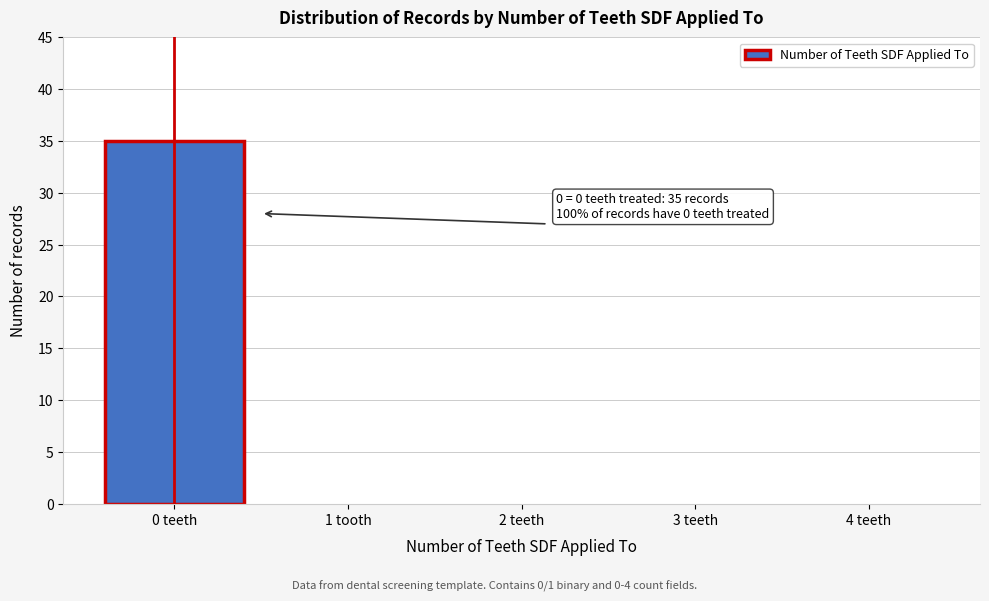

Reading right to left, extract all data points from this chart.

4 teeth=0	3 teeth=0	2 teeth=0	1 tooth=0	0 teeth=35